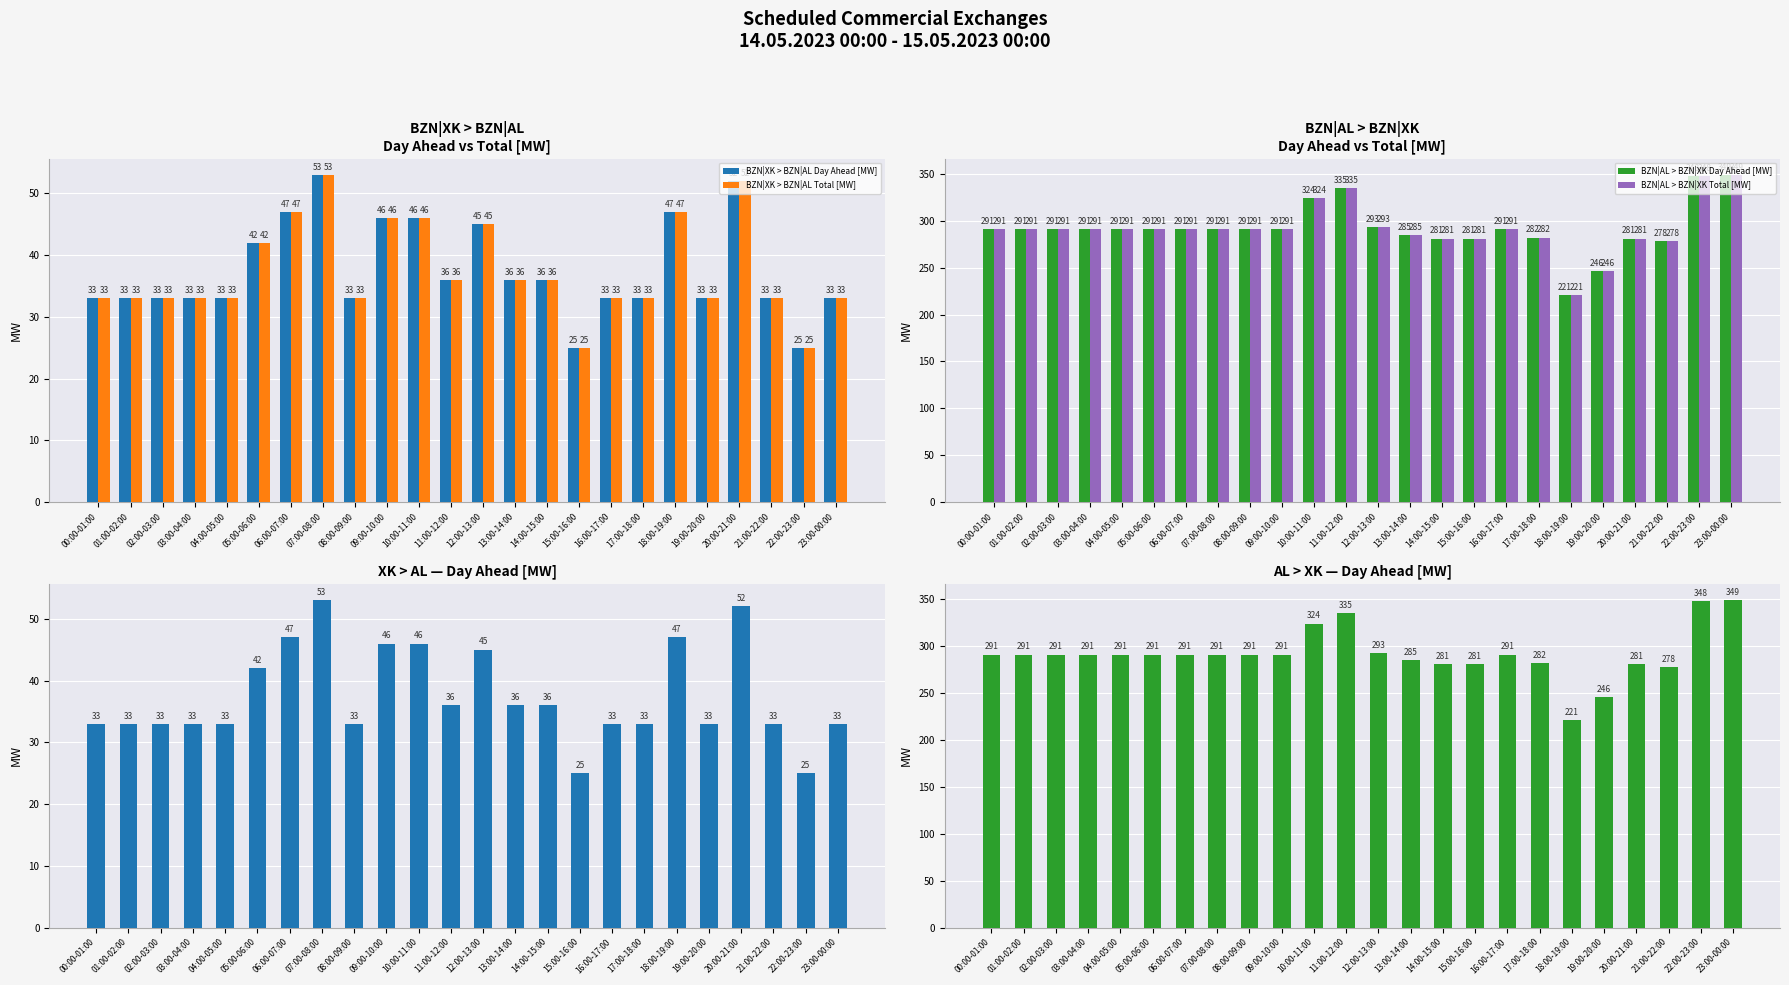

Where does the BZN|XK > BZN|AL Day Ahead [MW] series first go above 33?

05:00-06:00